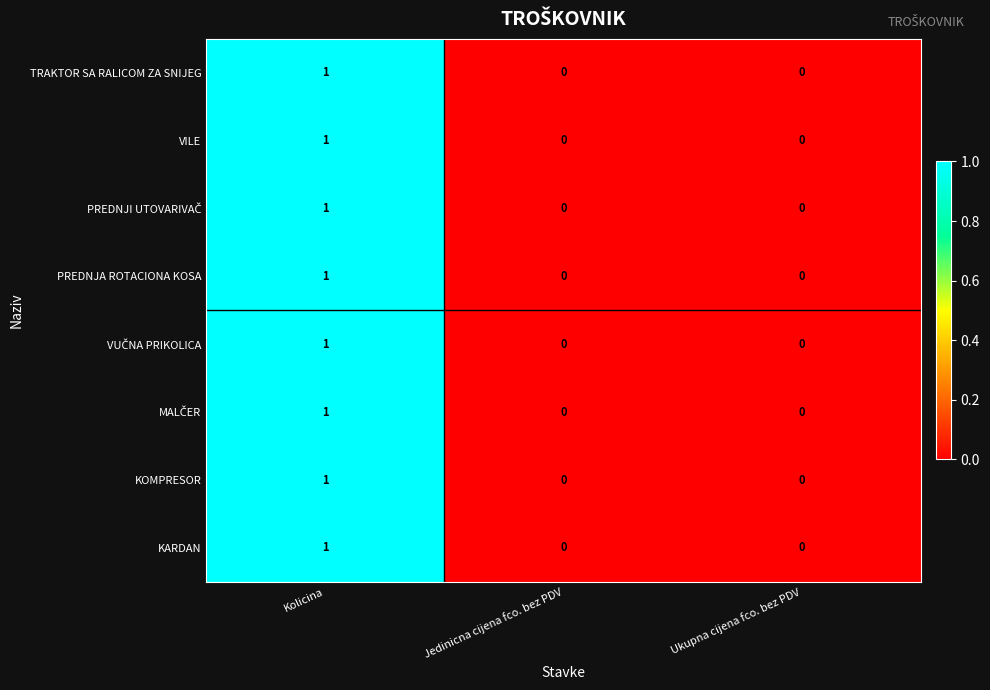

At which category is the sum across all series the highest?

Kolicina